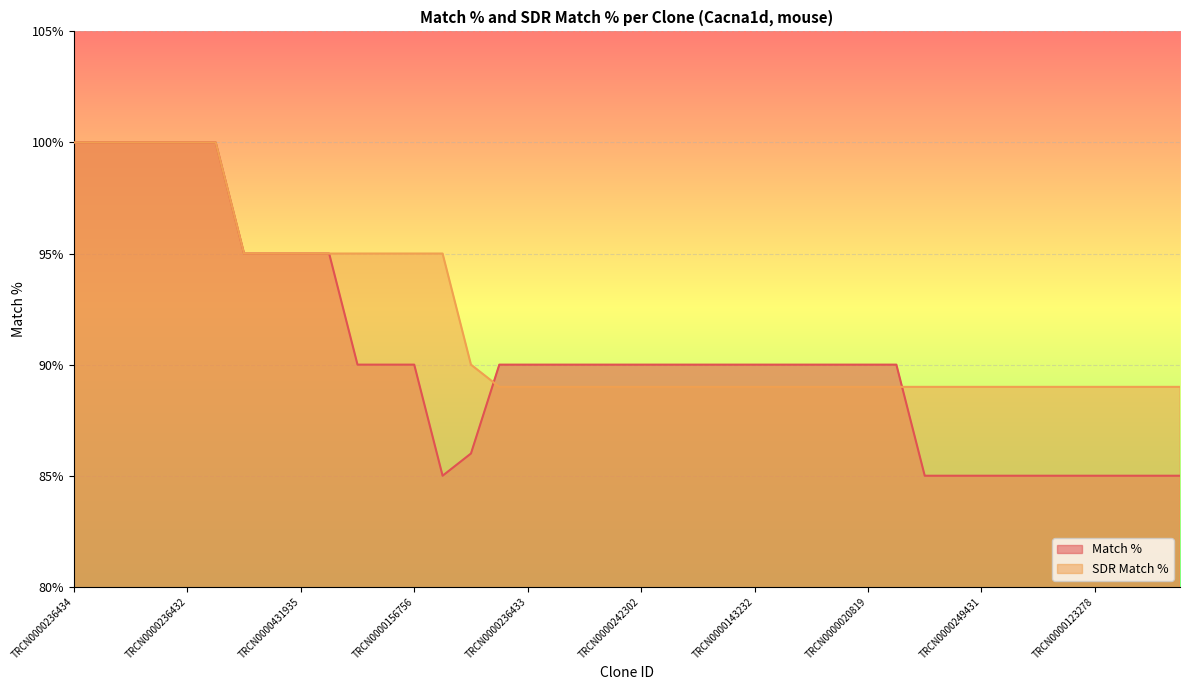

True or false: Match % and SDR Match % cross at least once.

True